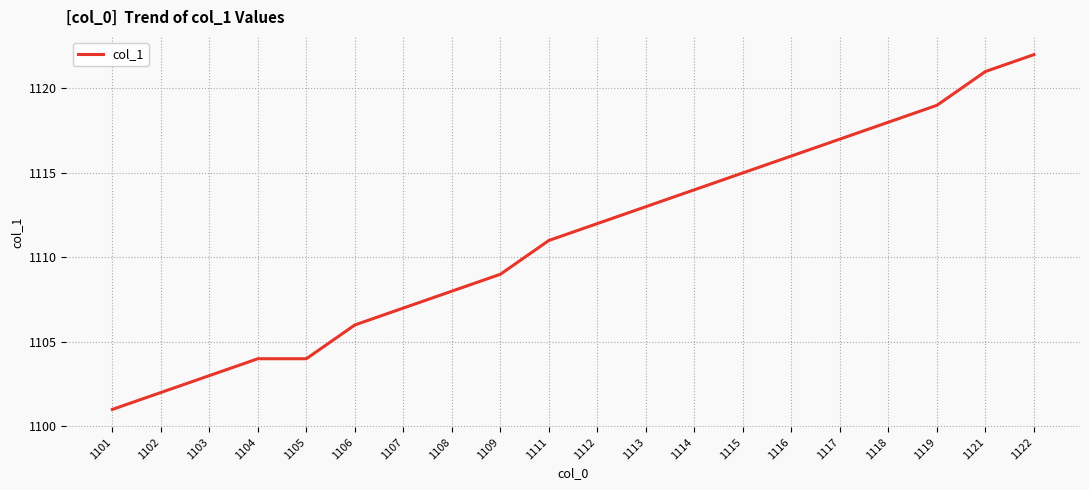

What is the difference between the maximum and minimum values?

21